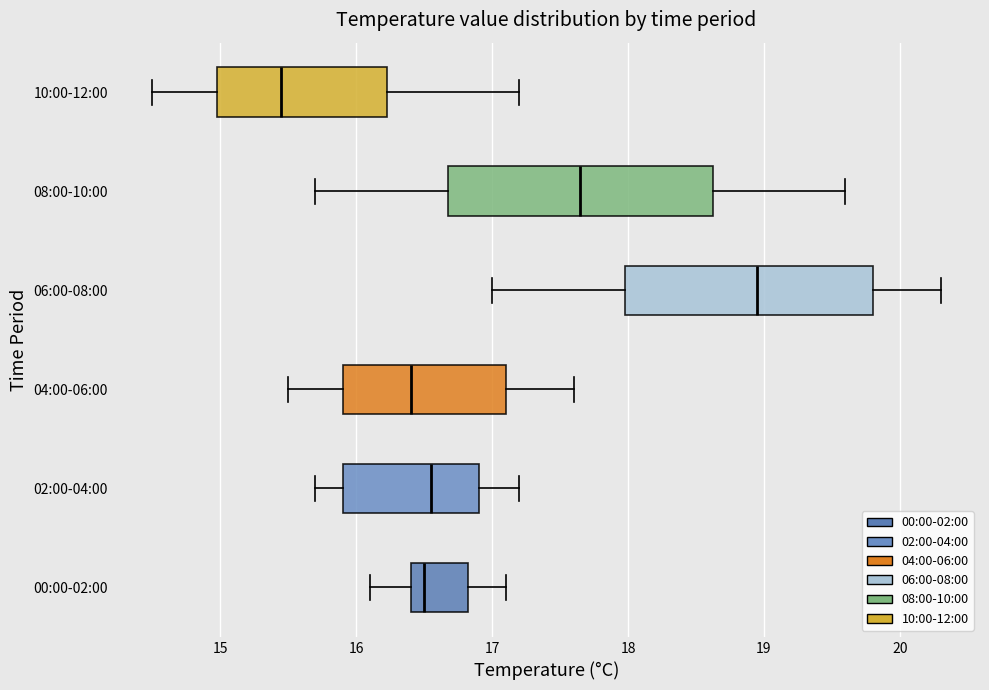

Reading bottom to top, read every box against the x-axis: the position of its median line, the range the box covers, and the ends of its whiskers. The values are not printed on the chart, so give them approximately, as read against the axis.

00:00-02:00: median 16.5, box 16.4 to 16.8, whiskers 16.1 to 17.1
02:00-04:00: median 16.6, box 15.9 to 16.9, whiskers 15.7 to 17.2
04:00-06:00: median 16.4, box 15.9 to 17.1, whiskers 15.5 to 17.6
06:00-08:00: median 19.0, box 18.0 to 19.8, whiskers 17.0 to 20.3
08:00-10:00: median 17.7, box 16.7 to 18.6, whiskers 15.7 to 19.6
10:00-12:00: median 15.5, box 15.0 to 16.2, whiskers 14.5 to 17.2